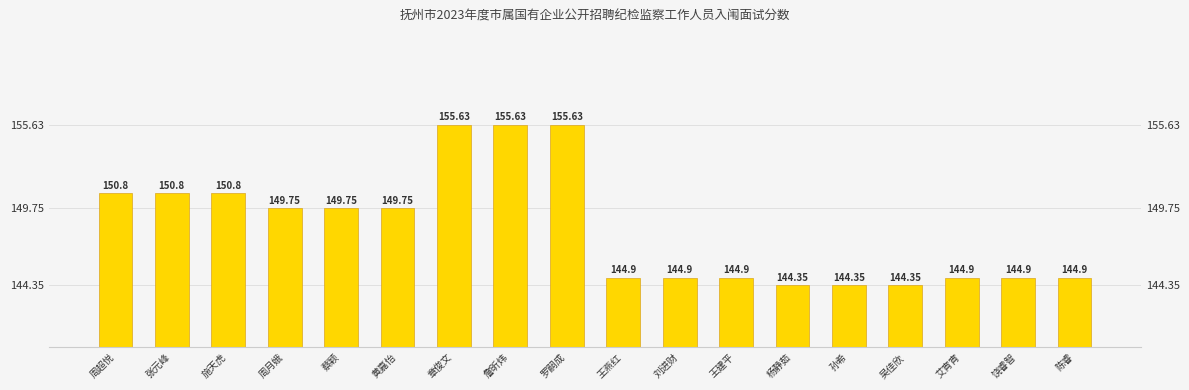

What is the label of the 6th bar from the left?

黄嘉怡